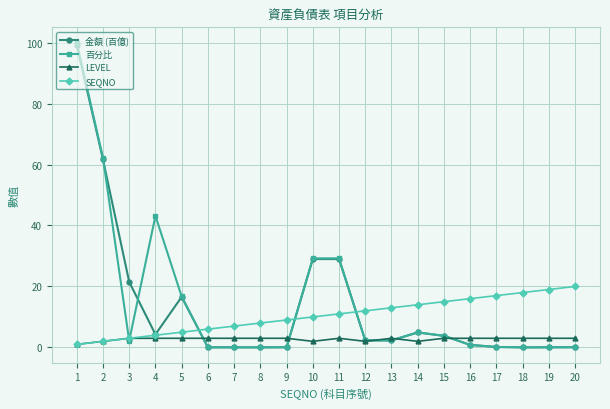

The 百分比 series shows 0.0 at 18. True or false?

True